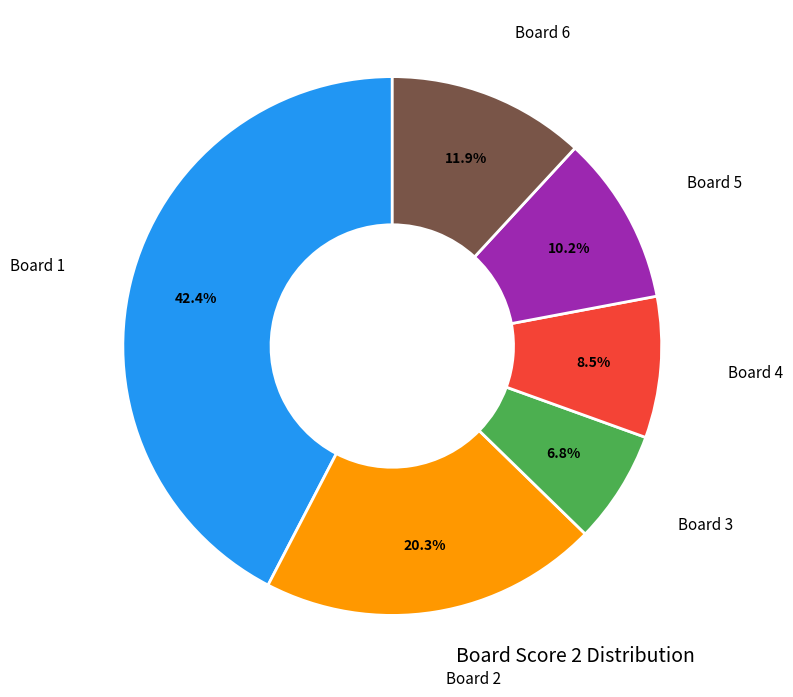

Is there a majority slice in this chart?

No